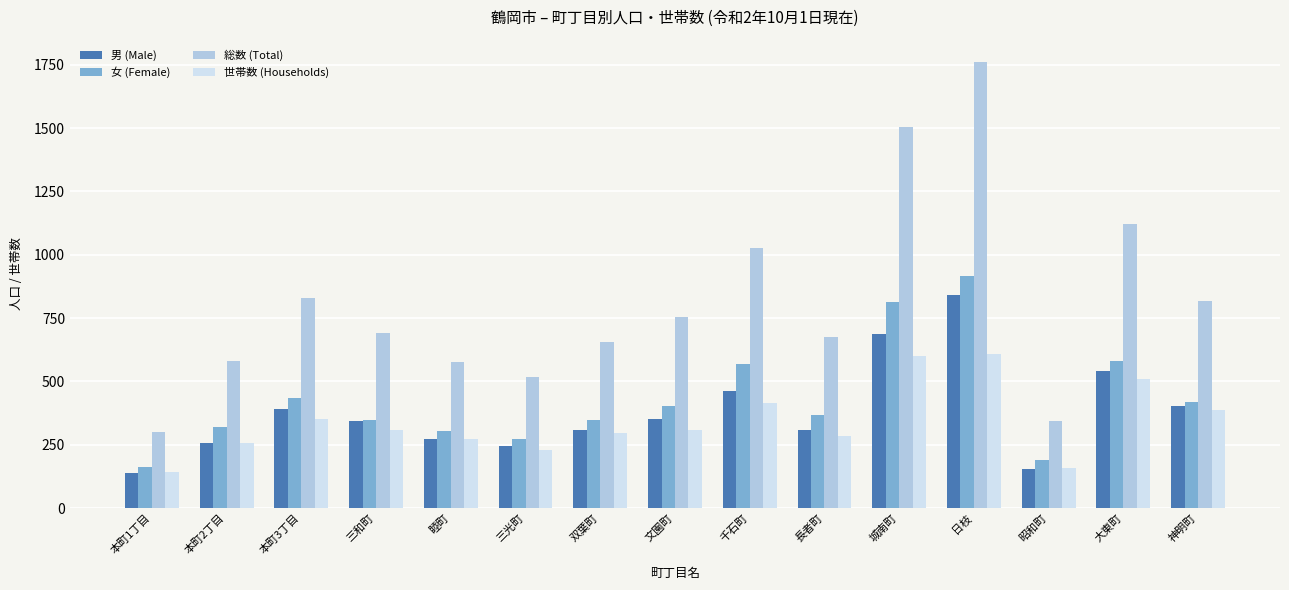

Is it true that 男 (Male) equals 247 at 三光町?

True